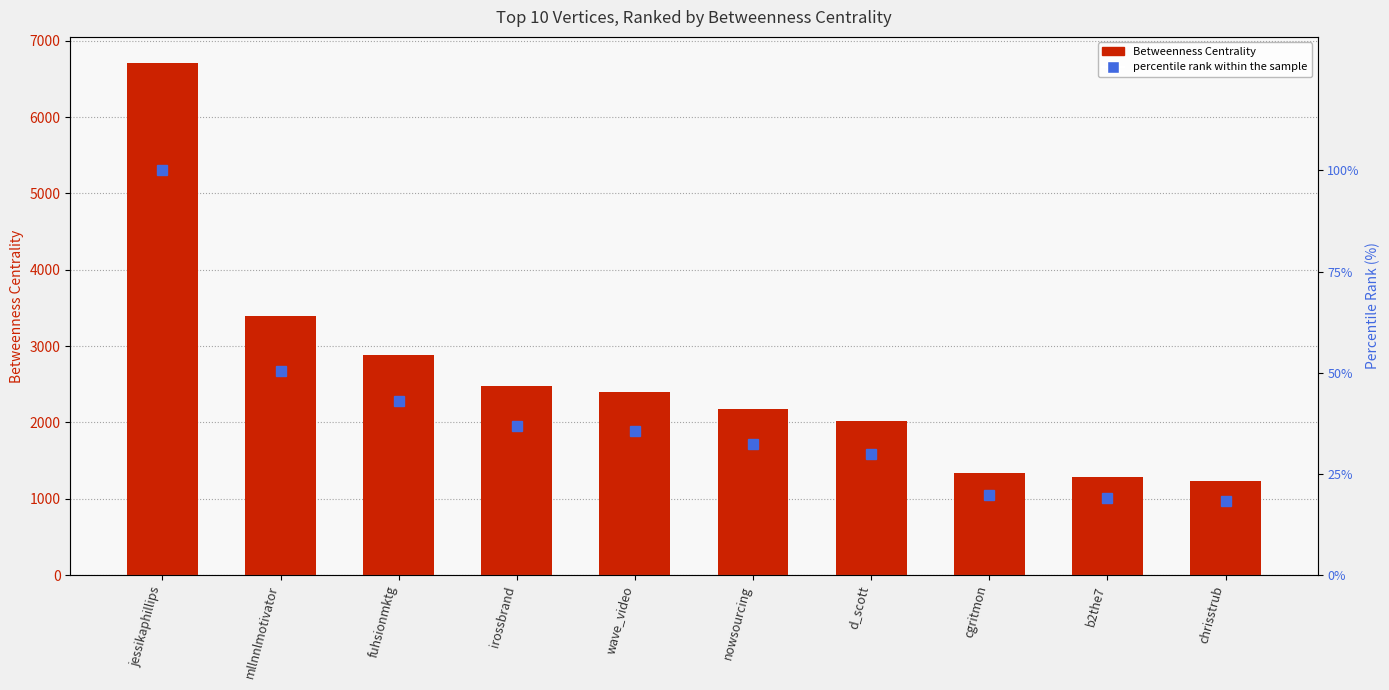

At which label is percentile rank within the sample closest to 59?

mllnnlmotivator